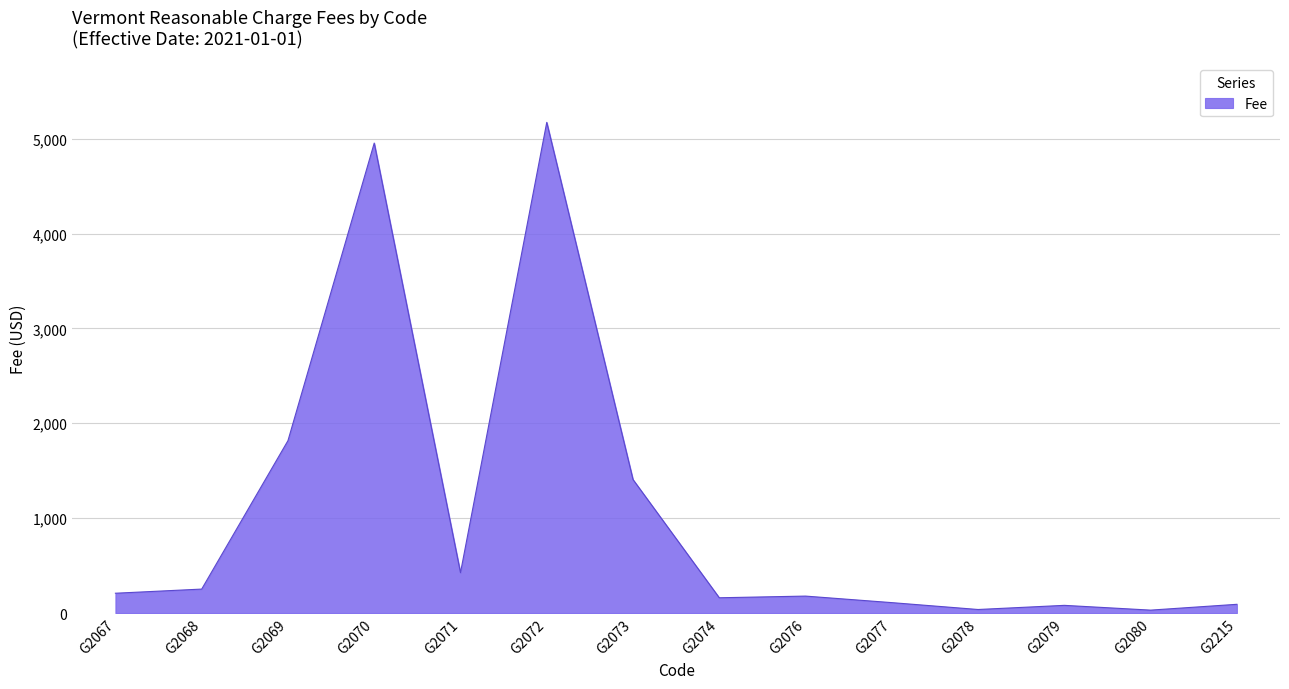

The chart shows a value of 1406.8 at G2073. True or false?

True